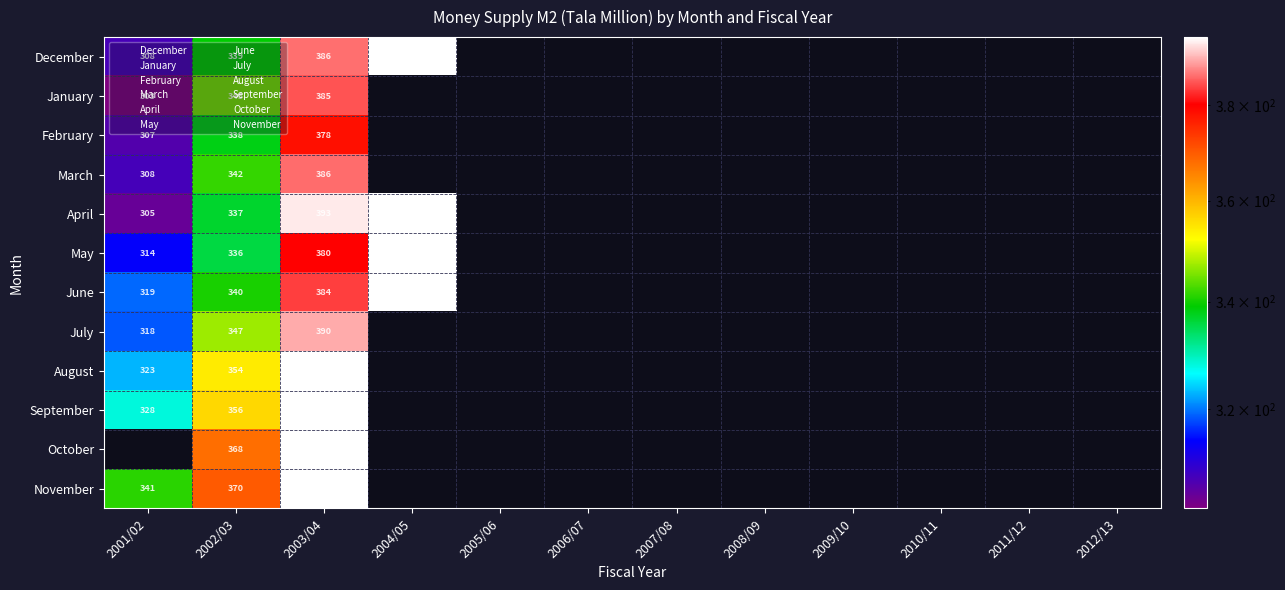

List the series in order of their peak value, lowest first.

February, January, March, July, December, April, May, June, August, September, October, November